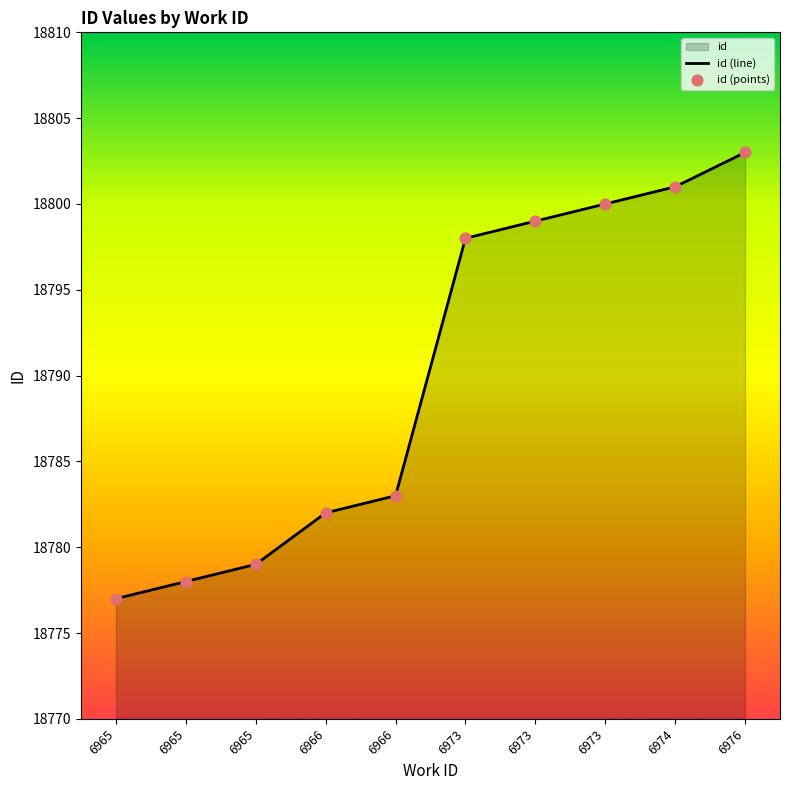

What is the change in value from 6973 to 6976?

+4